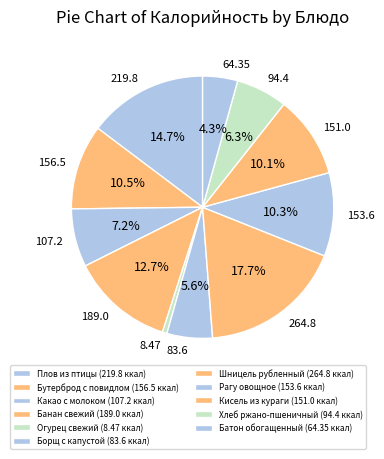

What is the smallest slice in the pie chart?

Огурец свежий